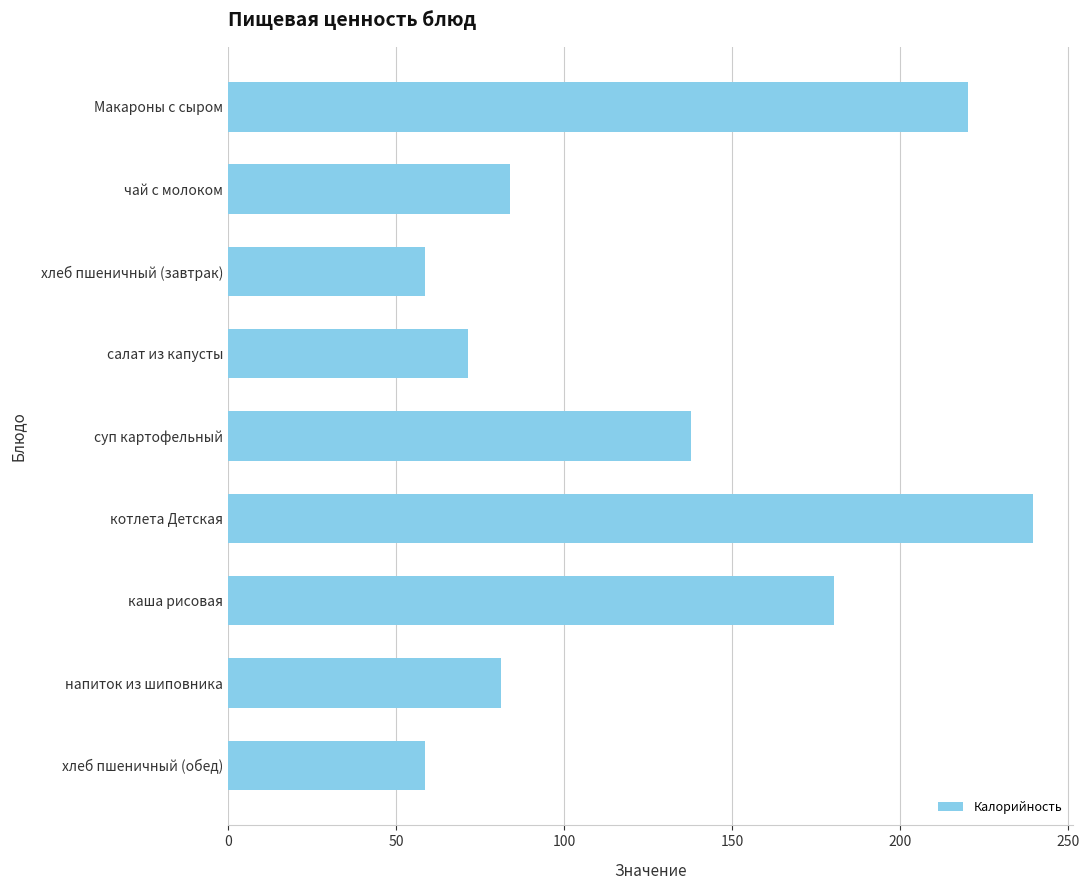

What is the change in value from хлеб пшеничный (завтрак) to суп картофельный?

+79.1